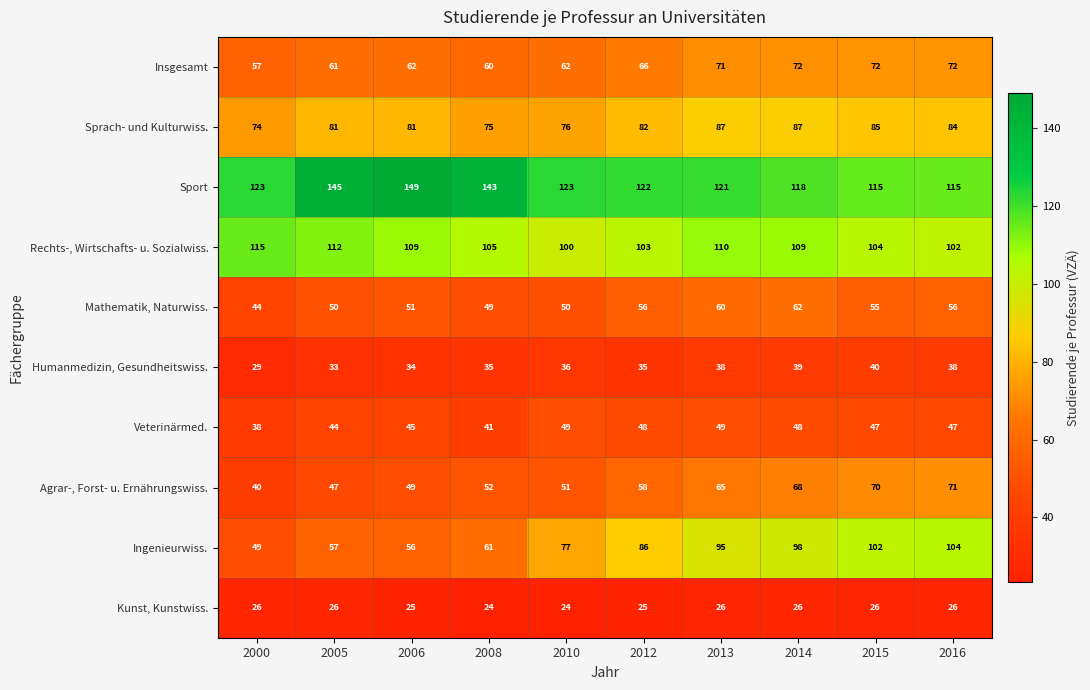

The Veterinärmed. series shows 48 at 2014. True or false?

True